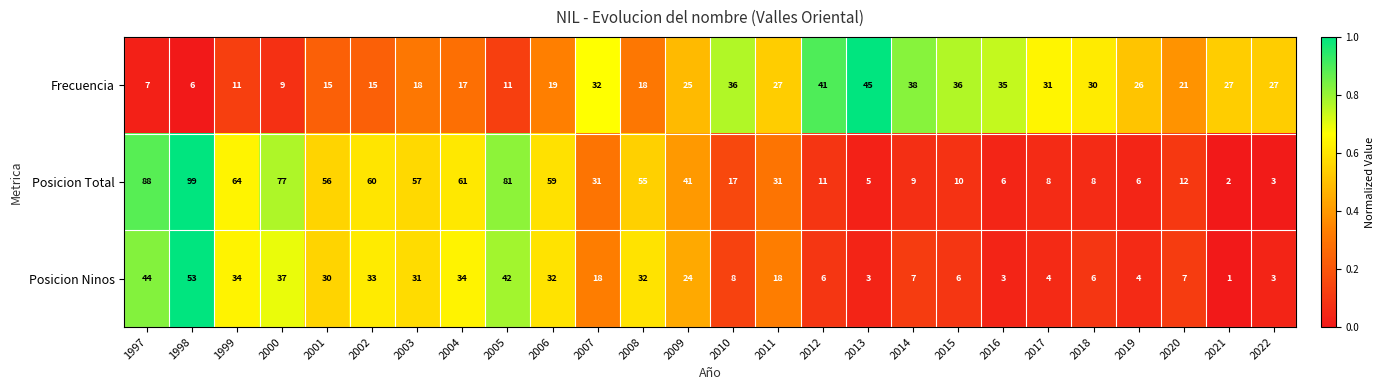

Where is Frecuencia nearest to the value 25?

2009